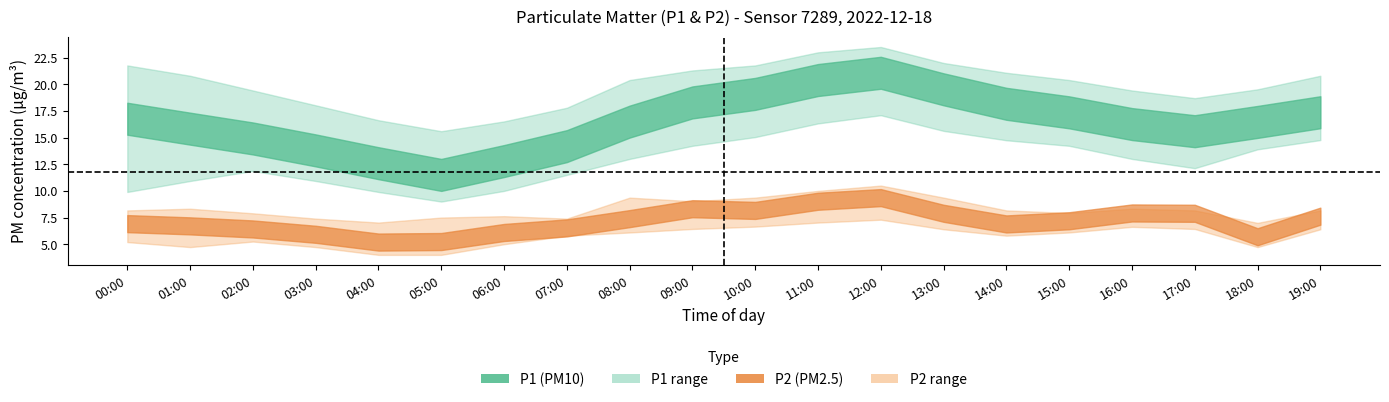

At which category is the sum across all series the highest?

12:00